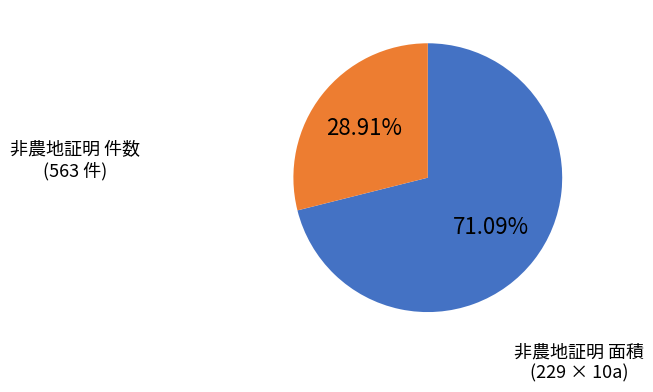

Is there a majority slice in this chart?

Yes